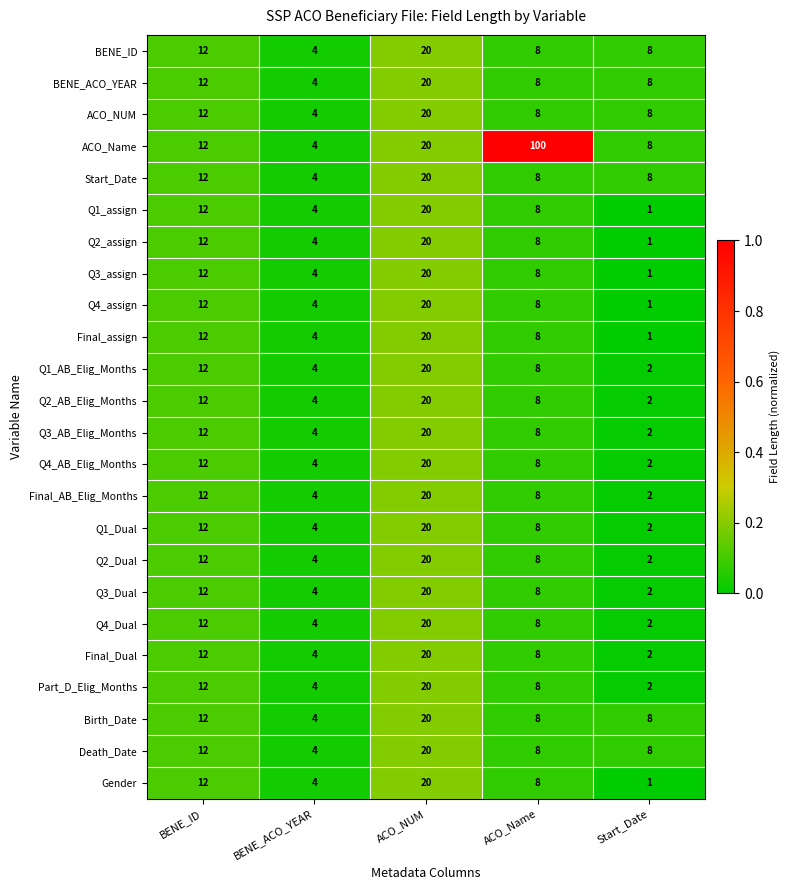

What is the total value across all series at BENE_ID?

288